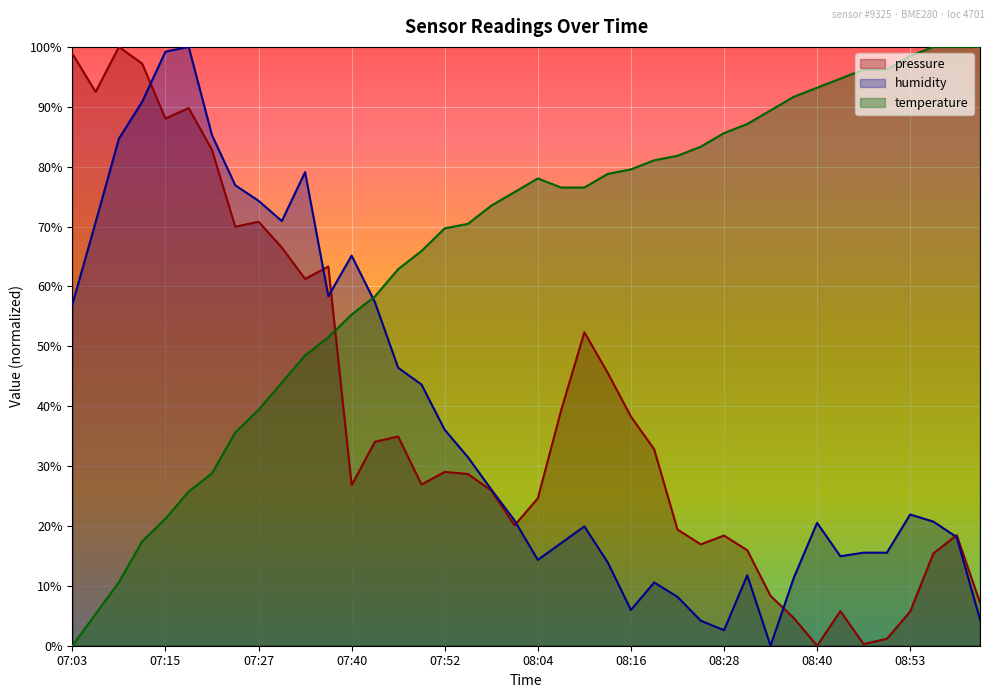

The value of temperature at 08:01 is 75.8. True or false?

True